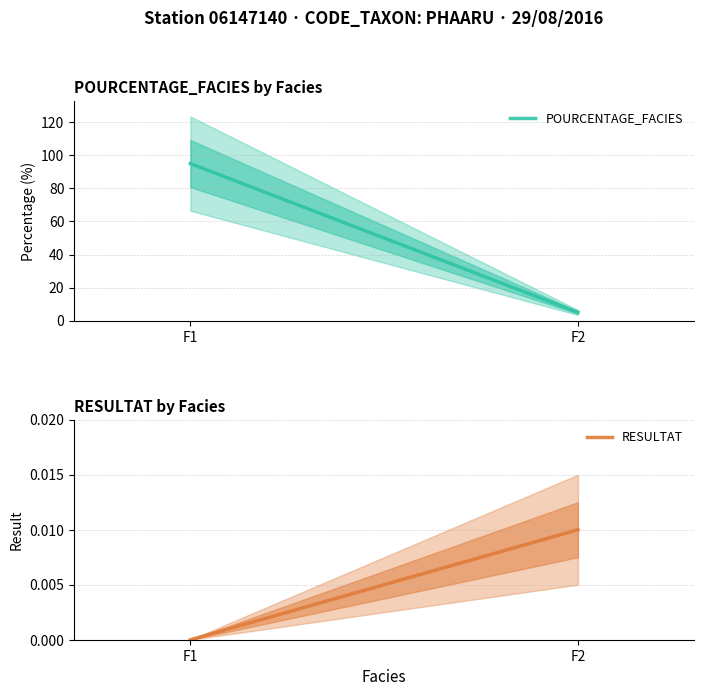

Does the chart display data point markers on the line(s)?

No